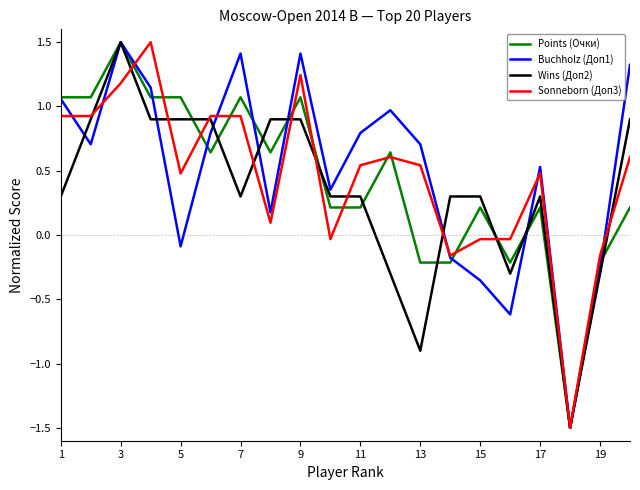

What is the lowest value of the Sonneborn (Доп3) series?

-1.5